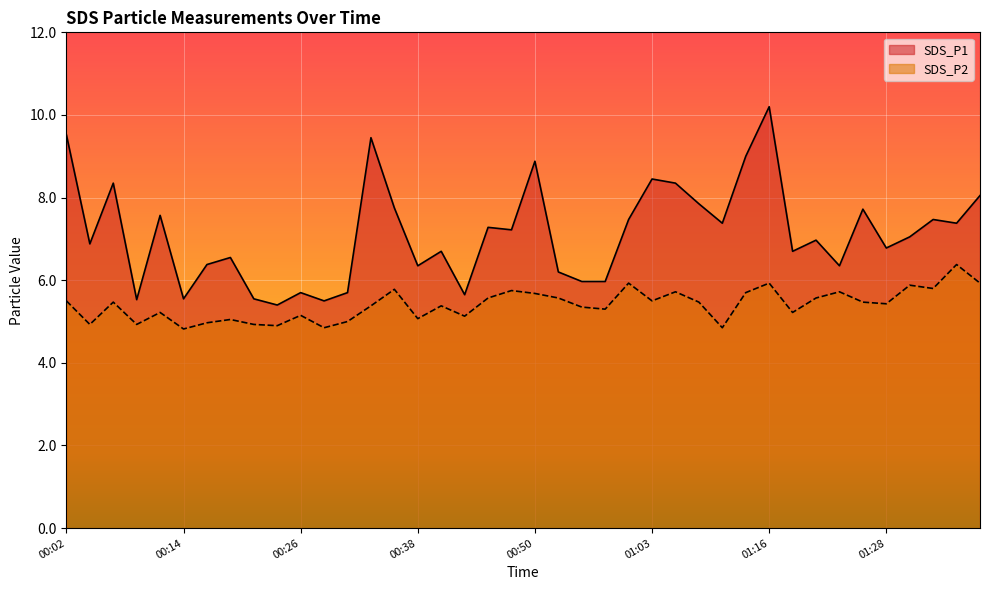

What is the maximum value for SDS_P1?

10.2